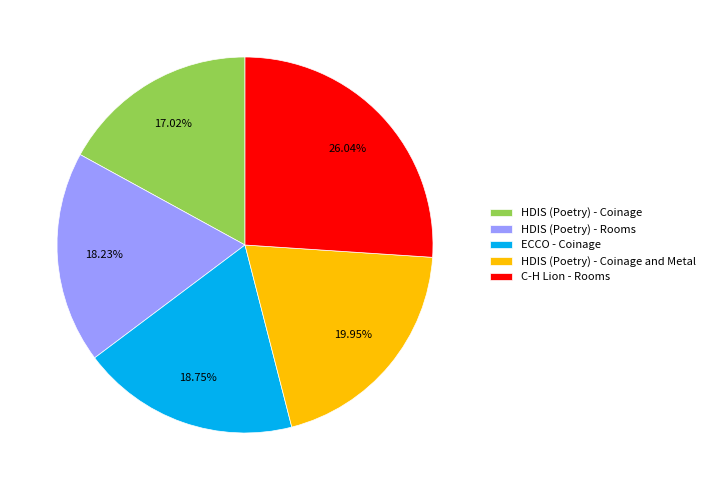

Which has a higher value, HDIS (Poetry) - Rooms or C-H Lion - Rooms?

C-H Lion - Rooms